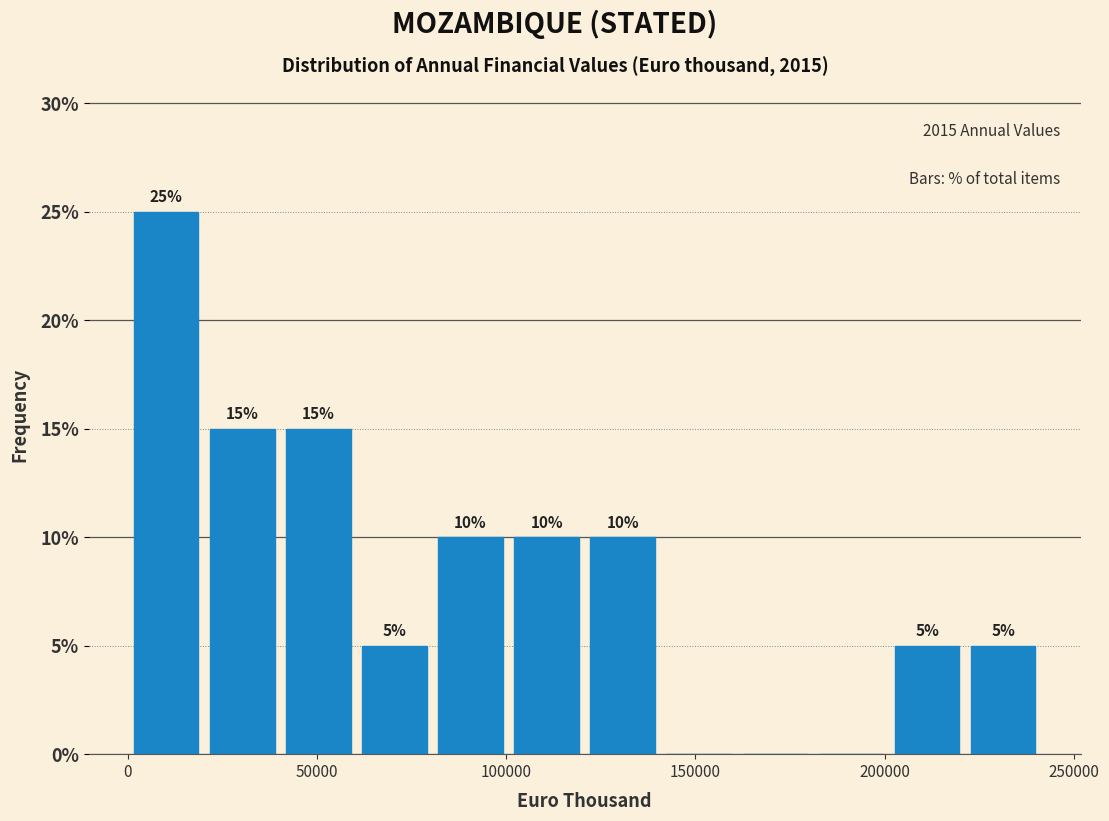

Over which range of the x-axis is the bar tallest?

0 to 20000